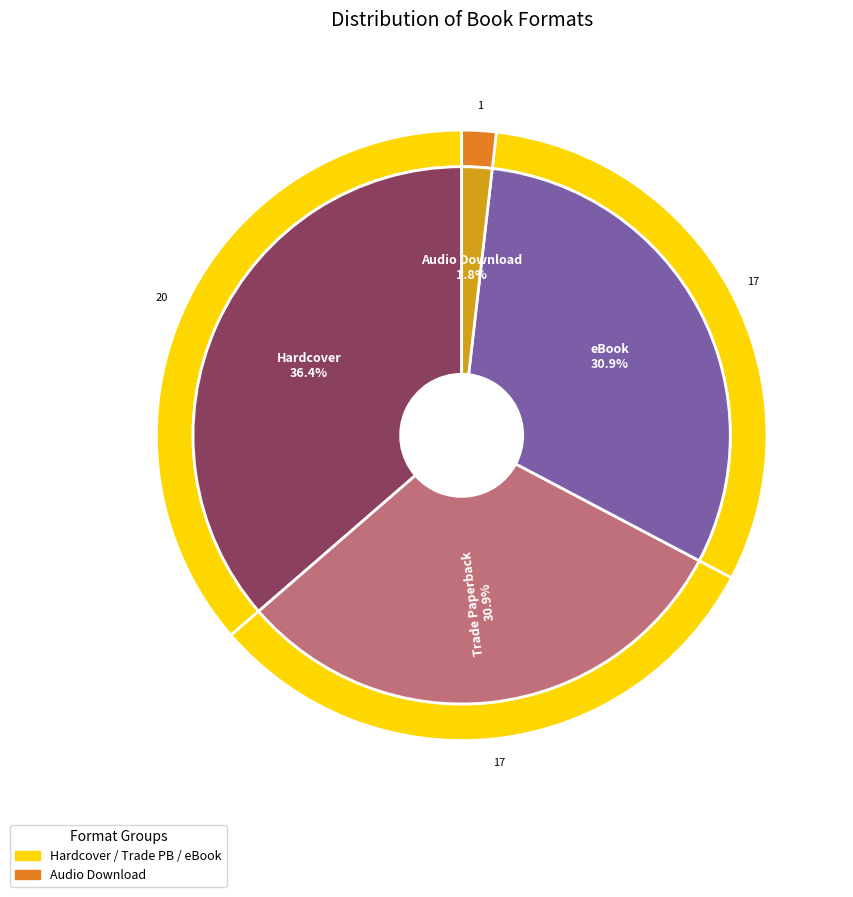

To the nearest percent, what is the difference between the Trade Paperback and Hardcover slice percentages?

5%